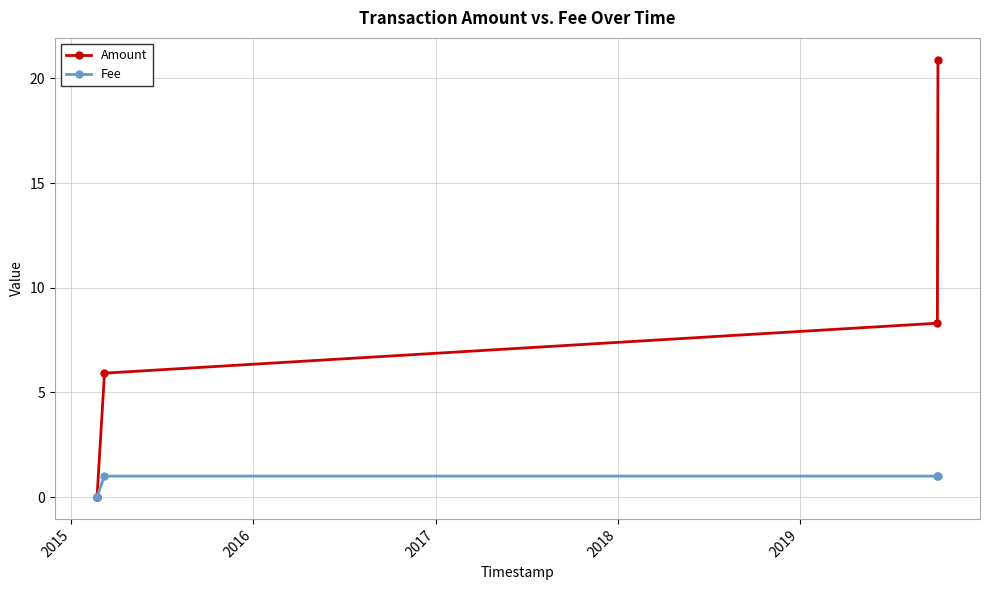

Which series has the largest range (max minus min)?

Amount